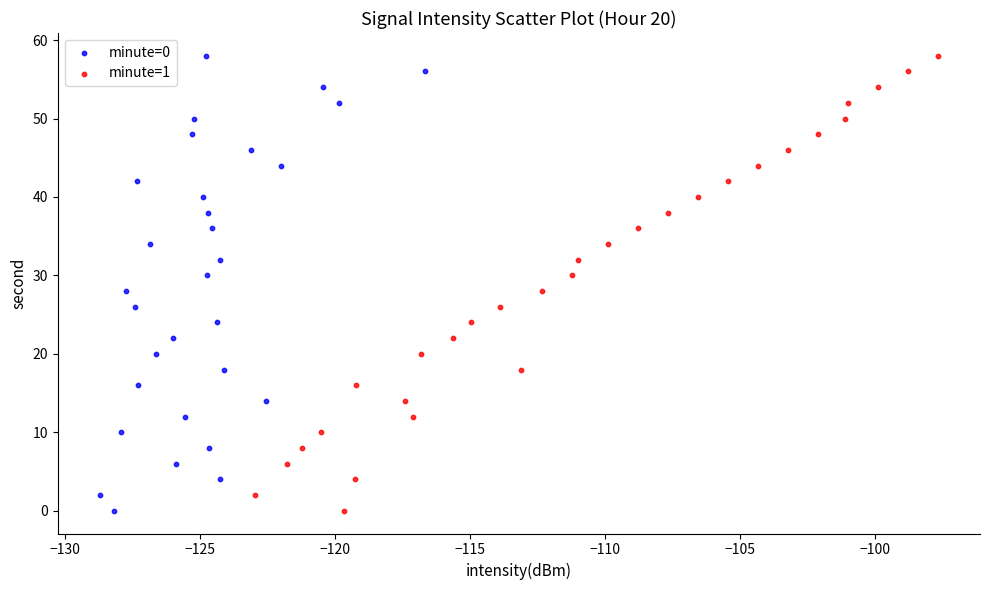

What are all the series names shown in the legend?

minute=0, minute=1